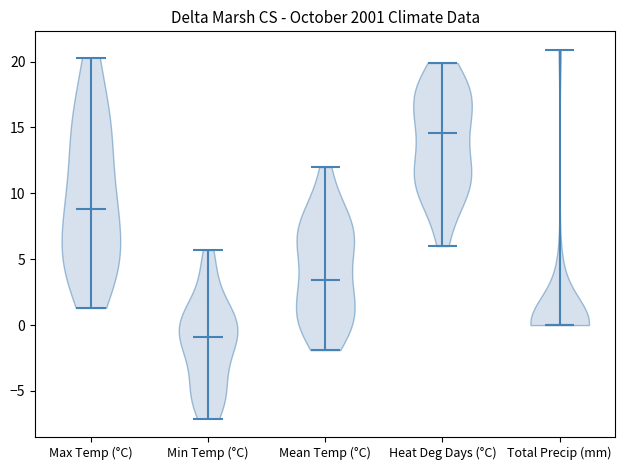

Reading left to right, read every violin against the y-axis: where its median line is, and the lowest and highest points it reaches. The values are not printed on the chart, so give them approximately, as read against the axis.

Max Temp (°C): median line 9.0, lowest point 1.5, highest point 20.5
Min Temp (°C): median line -1.0, lowest point -7.0, highest point 5.5
Mean Temp (°C): median line 3.5, lowest point -2.0, highest point 12.0
Heat Deg Days (°C): median line 14.5, lowest point 6.0, highest point 20.0
Total Precip (mm): median line 0.0, lowest point 0.0, highest point 21.0